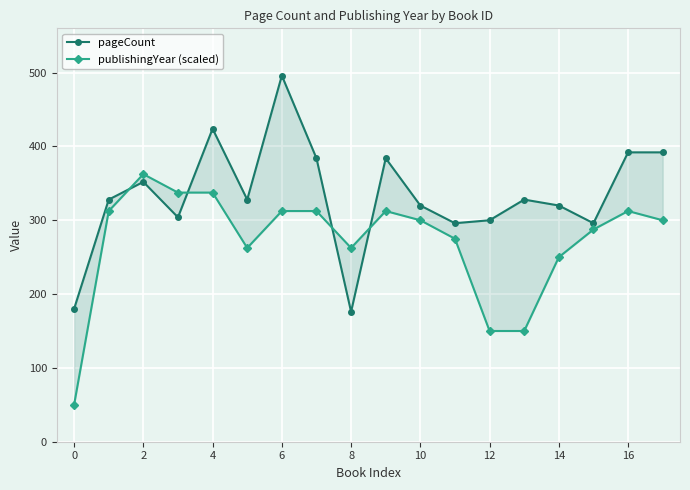

Rank the series by their maximum value, from lowest to highest.

publishingYear (scaled), pageCount